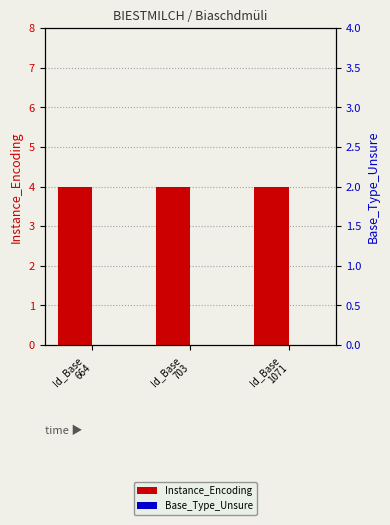

Which series has the widest spread of values?

Instance_Encoding